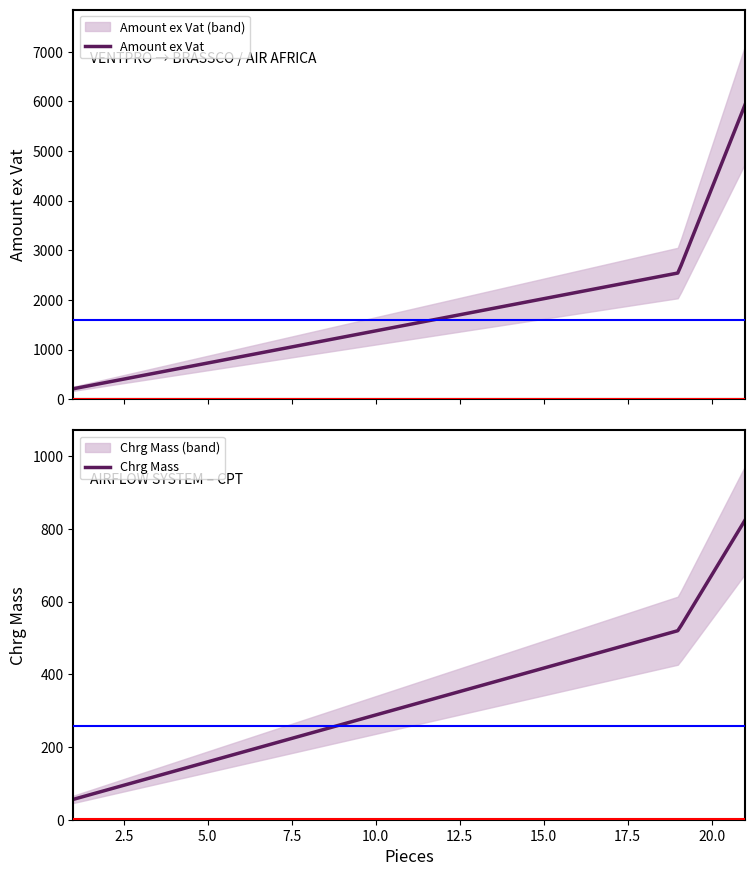

Rank the categories by Chrg Mass value from lowest to highest.

1, 19, 21